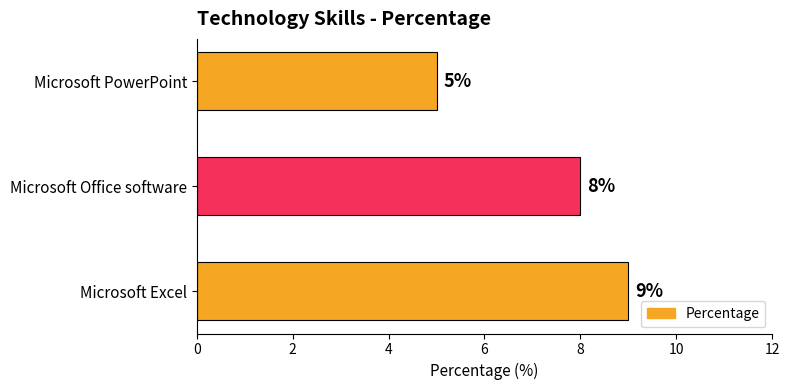

The value at Microsoft Excel is 9. True or false?

True